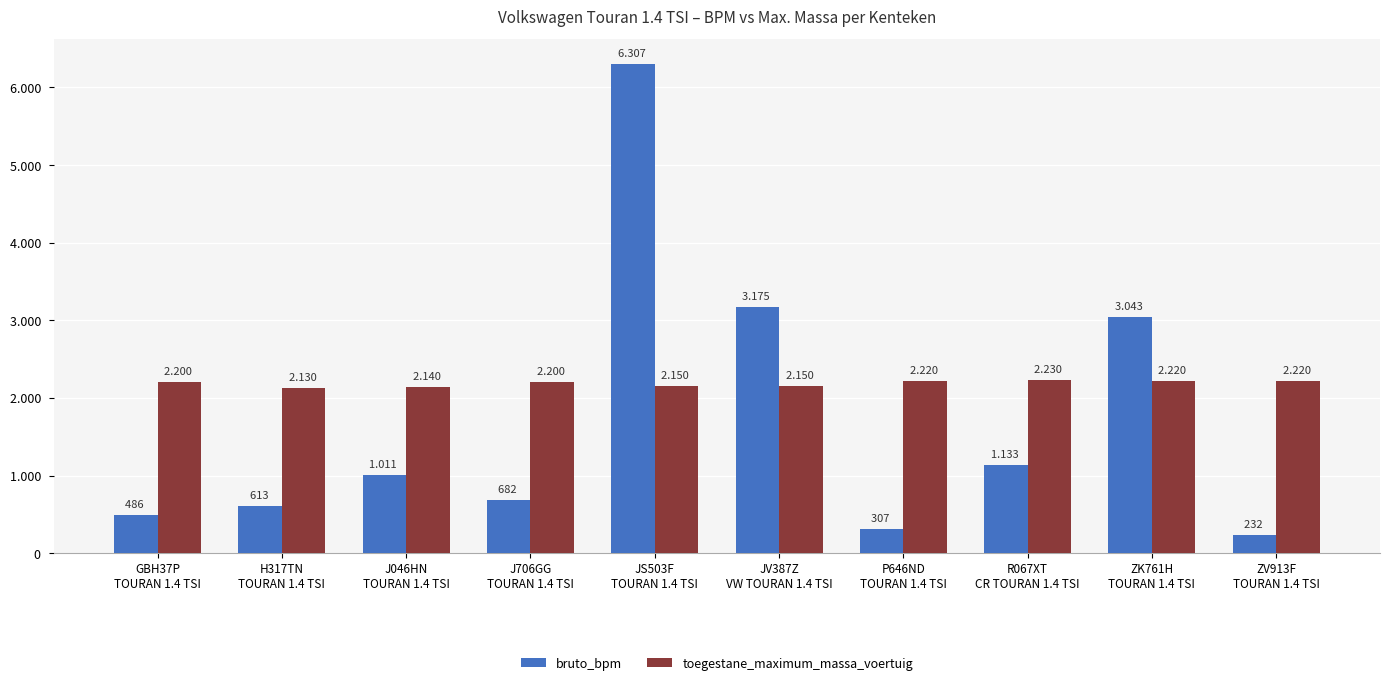

Does the chart contain any negative values?

No